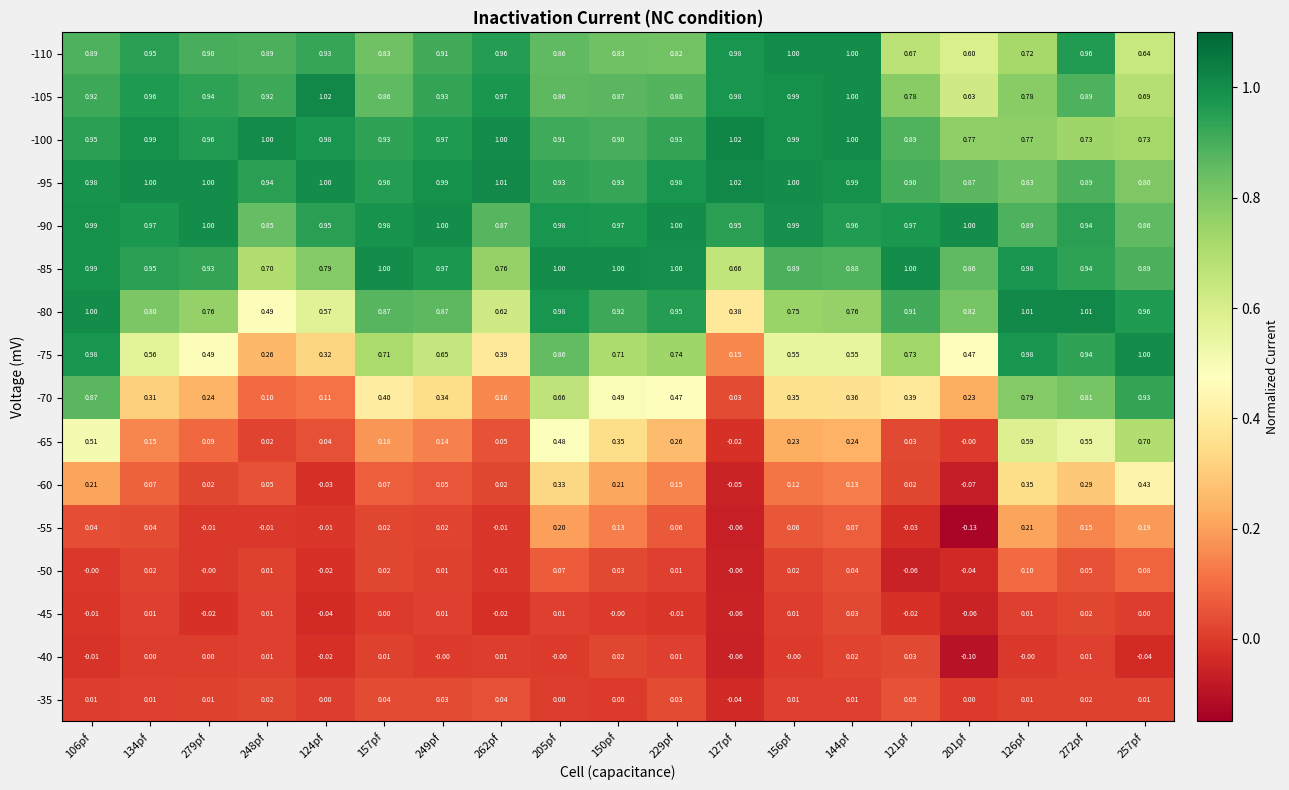

What is the total value across all series at 157pf?

7.9